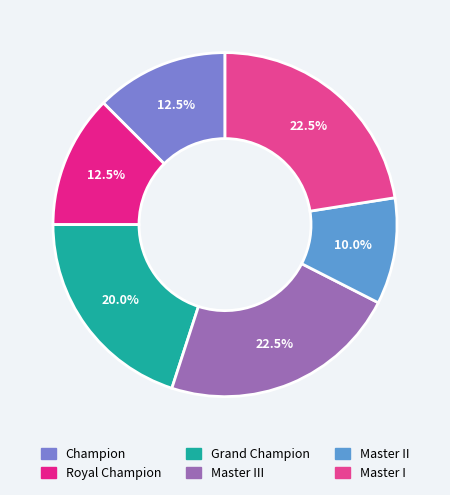

How much of the chart is everything except Master II?

90.0%